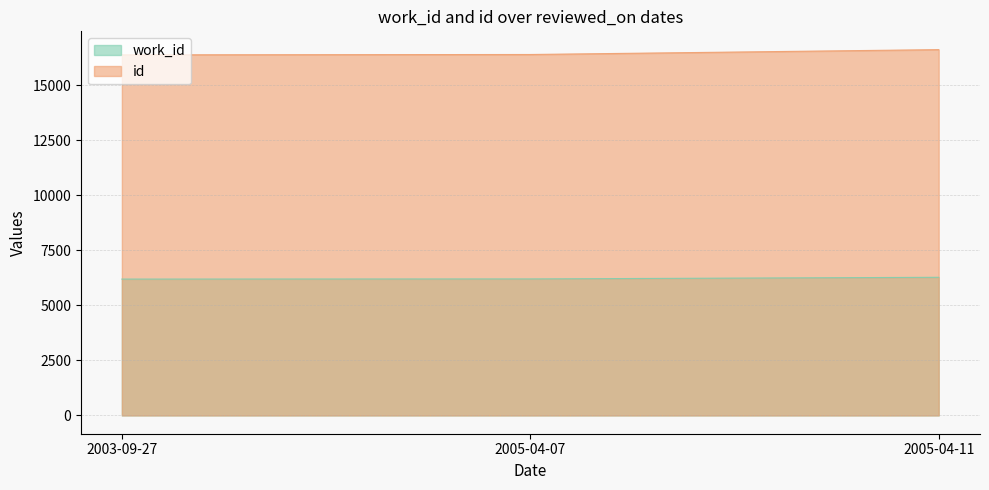

At which label does id first exceed 16388?

2005-04-11